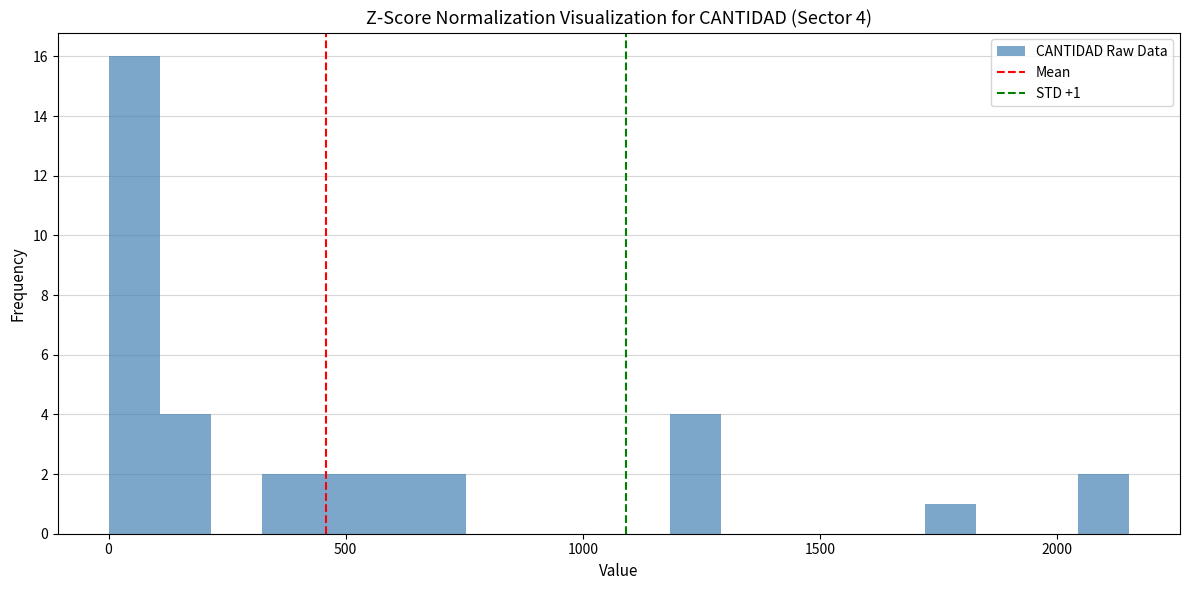

Around what value on the x-axis is the tallest bar? Give the approximate position of its centre, as read against the axis.

50